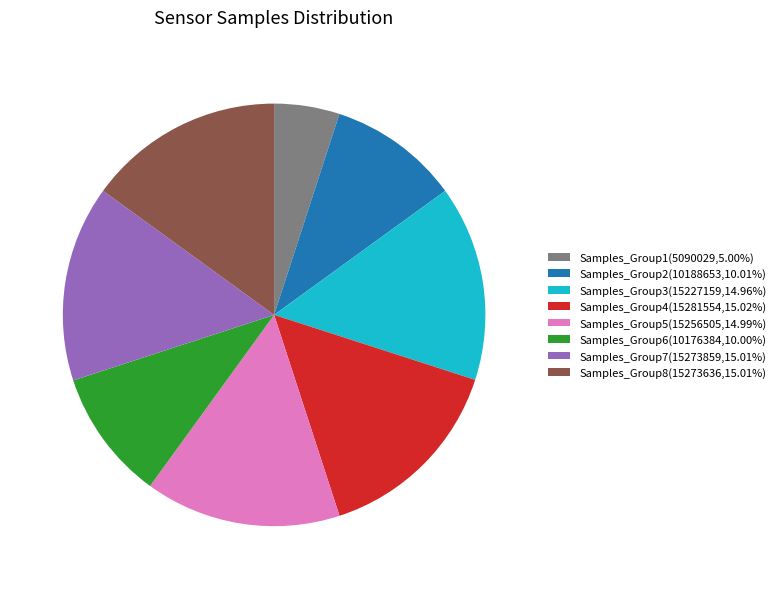

What is the ratio of the value at Samples_Group4(15281554,15.02%) to the value at Samples_Group7(15273859,15.01%)?

1.0